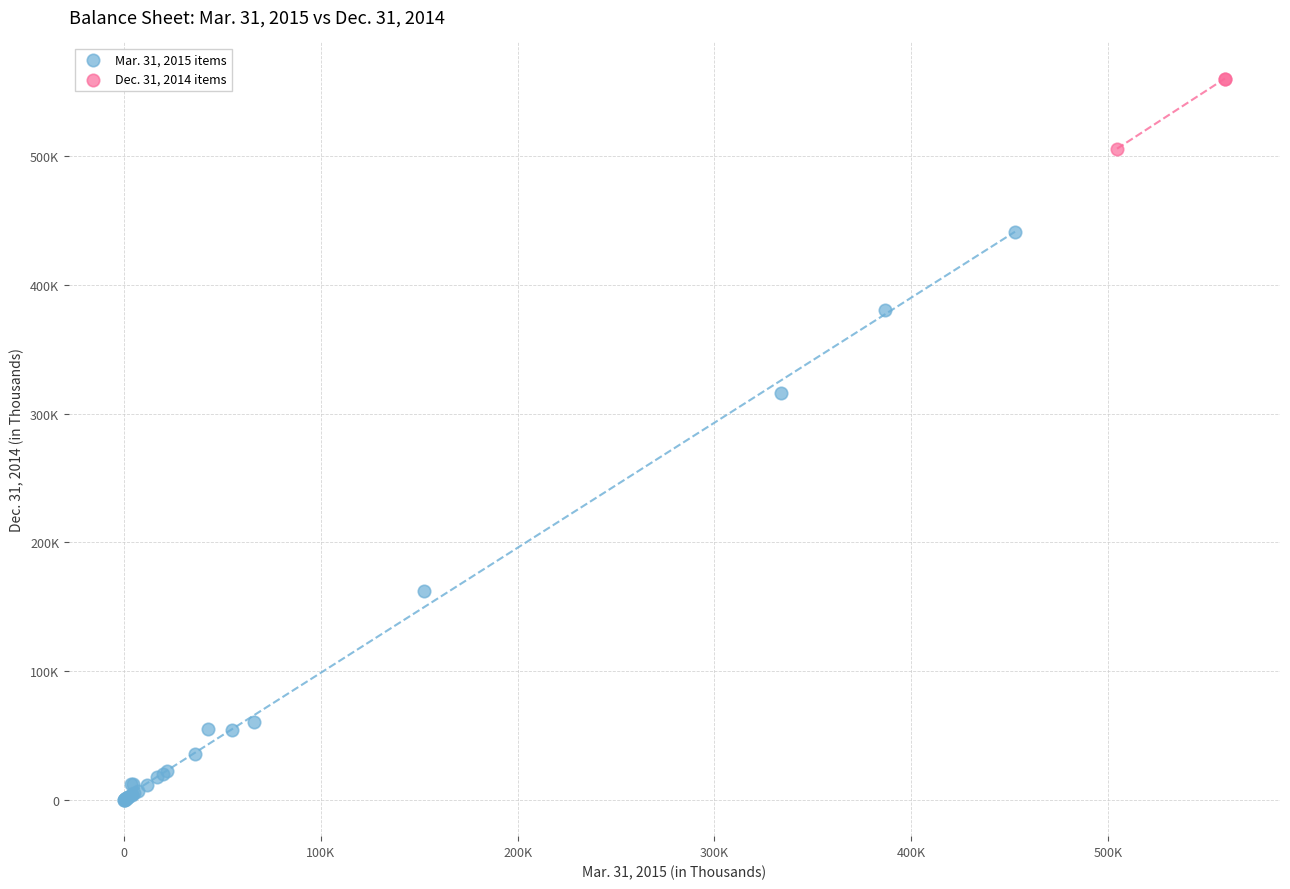

What are all the series names shown in the legend?

Mar. 31, 2015 items, Dec. 31, 2014 items